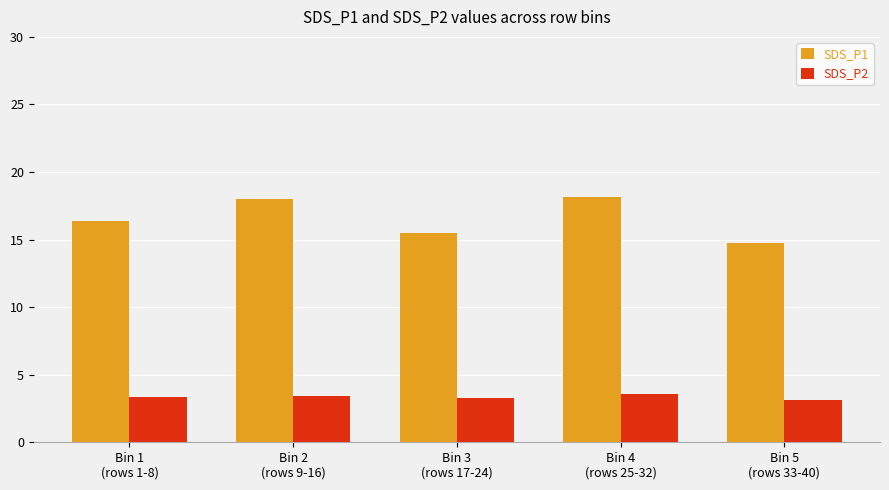

What is the difference between the SDS_P2 values at Bin 5
(rows 33-40) and Bin 3
(rows 17-24)?

0.1